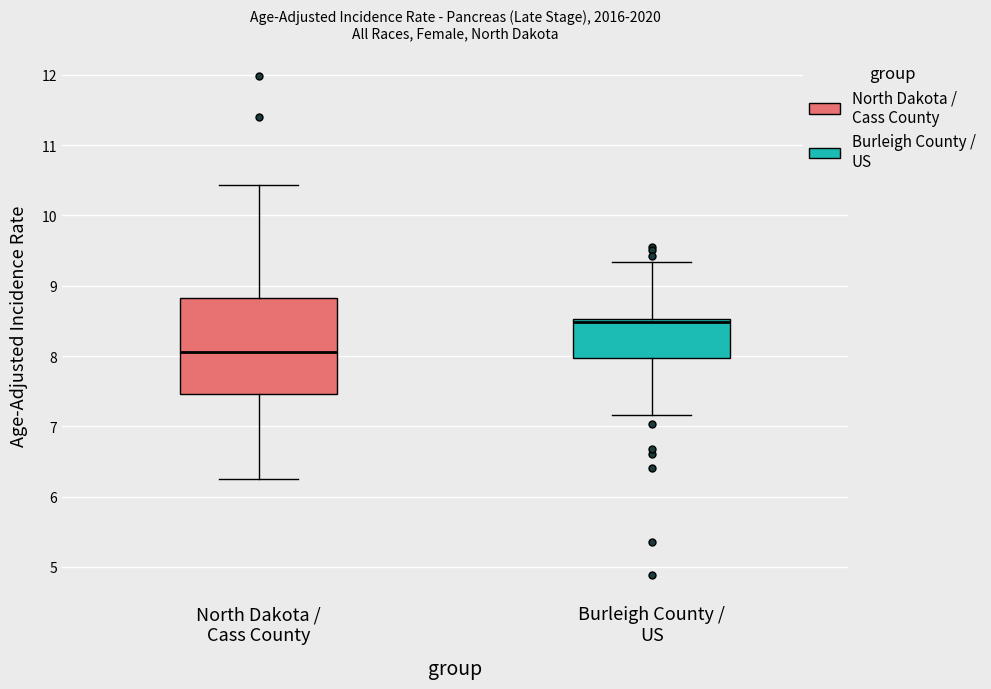

Which box has the lowest median line?

North Dakota / Cass County